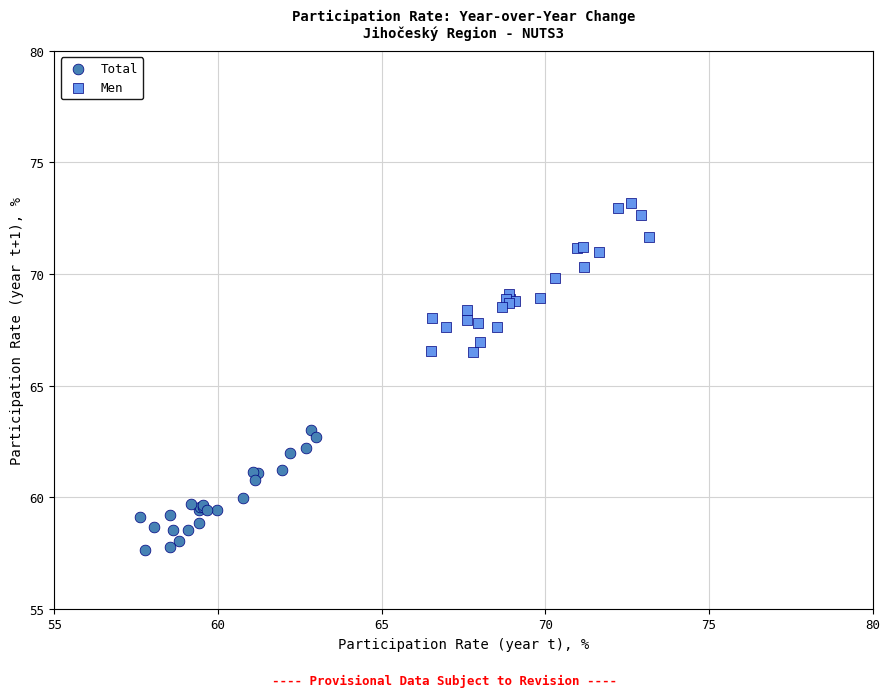

Which series contains the lowest Y value?

Total